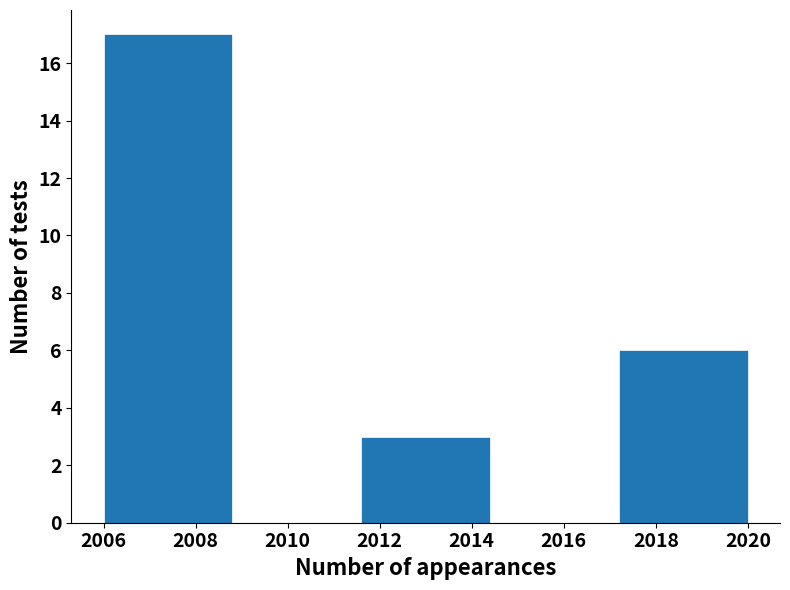

How tall is the bar that spans 2006.0 to 2008.8 on the x-axis? The values are not printed on the chart, so give them approximately, as read against the axis.

17